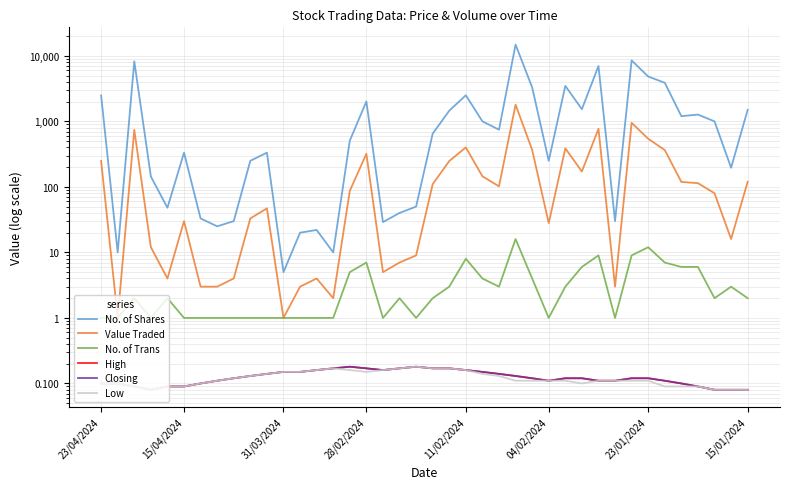

How many data points in Value Traded are above 87?

19